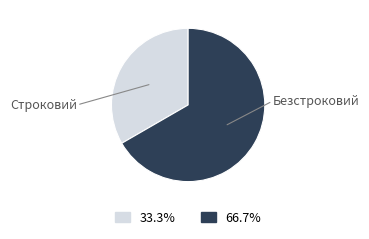

Is the sum of Безстроковий and Строковий greater than half?

Yes